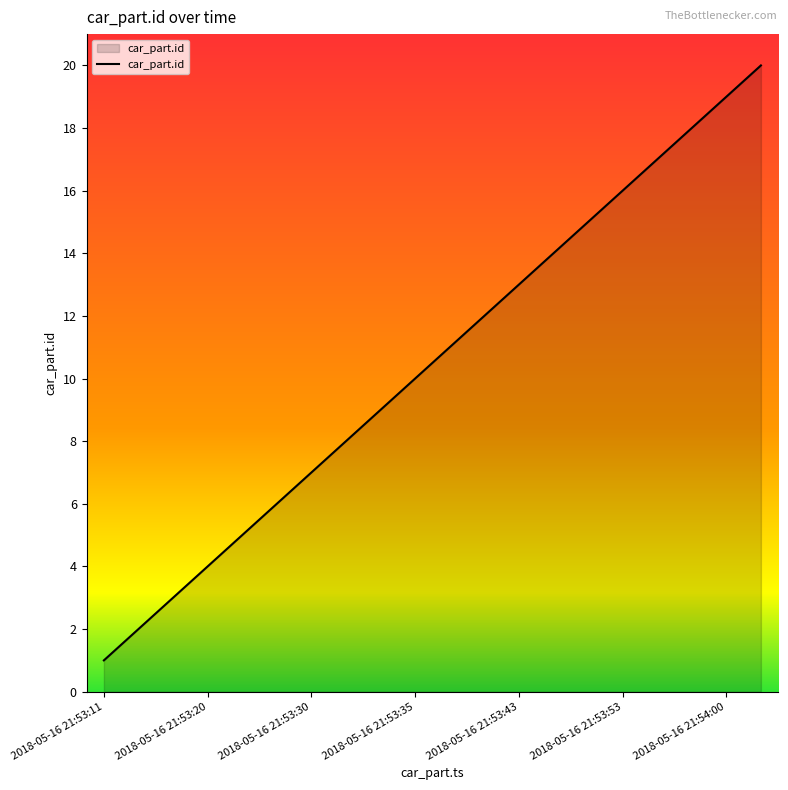

Reading right to left, list all the values displayed in this chart.

20	19	18	17	16	15	14	13	12	11	10	9	8	7	6	5	4	3	2	1